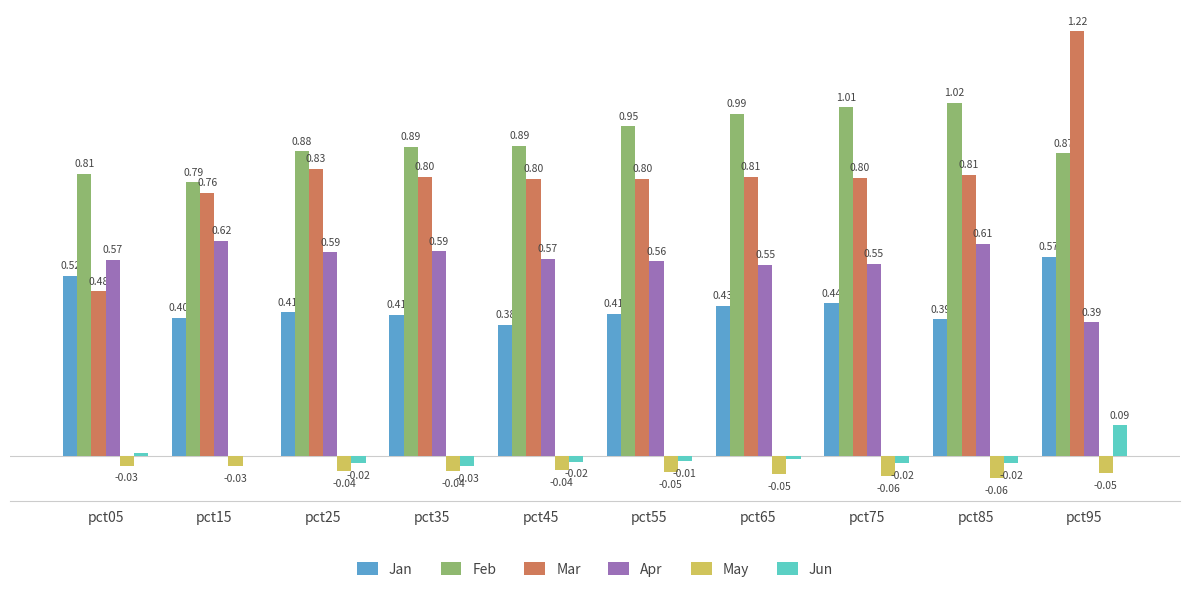

Between pct25 and pct75, which series saw the biggest shift?

Feb